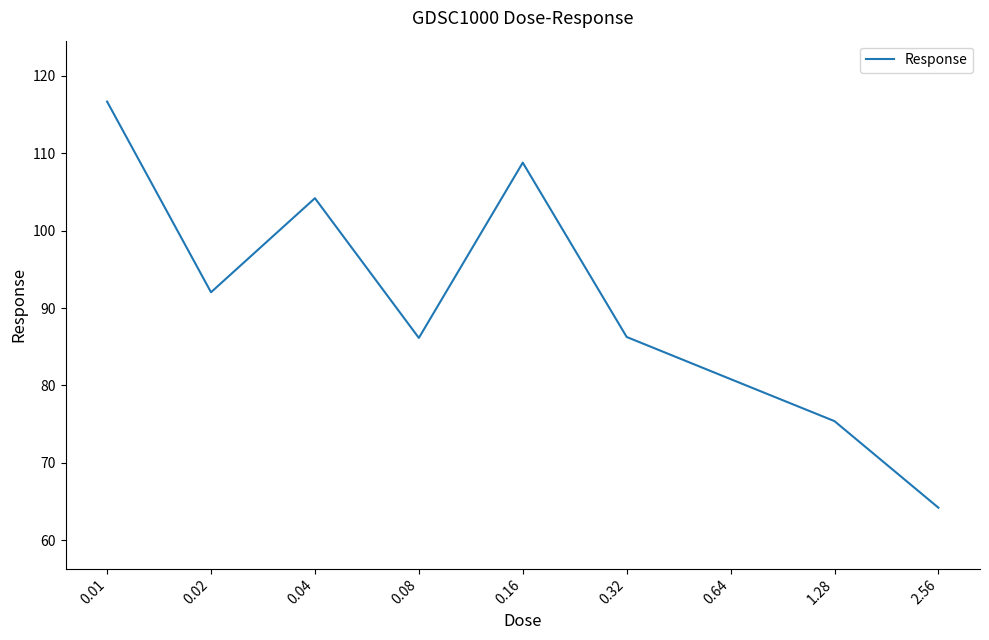

The value at 0.32 is 86.3. True or false?

True